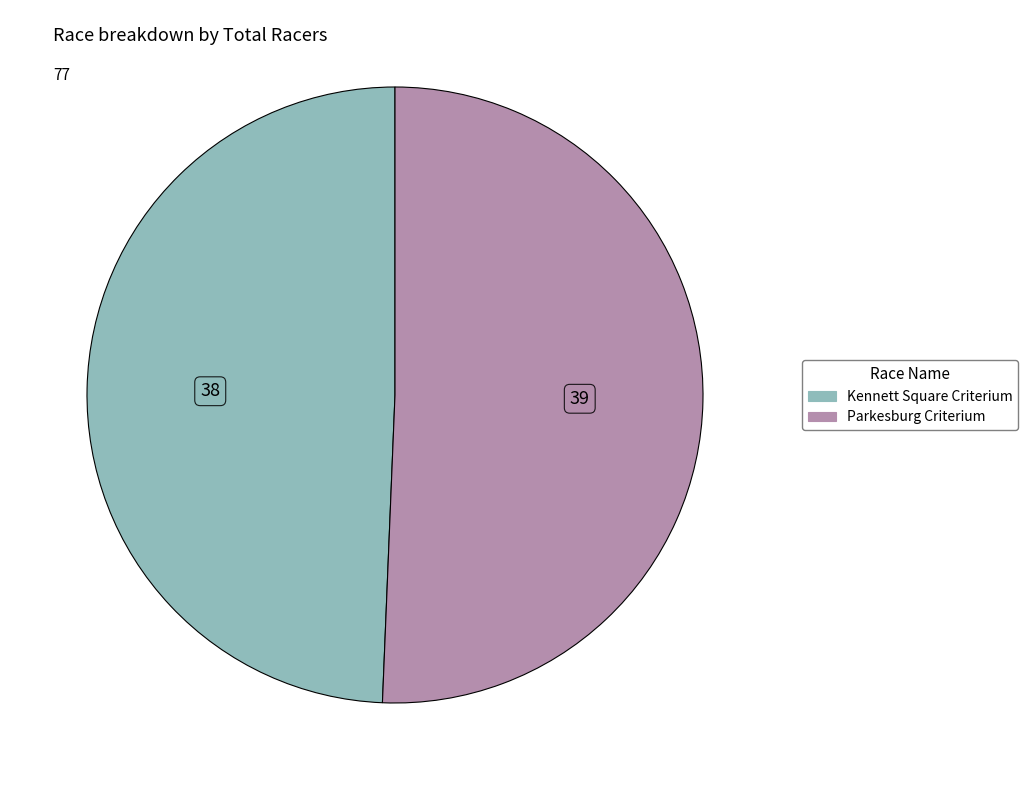

The Kennett Square Criterium slice represents 59% of the pie. True or false?

False